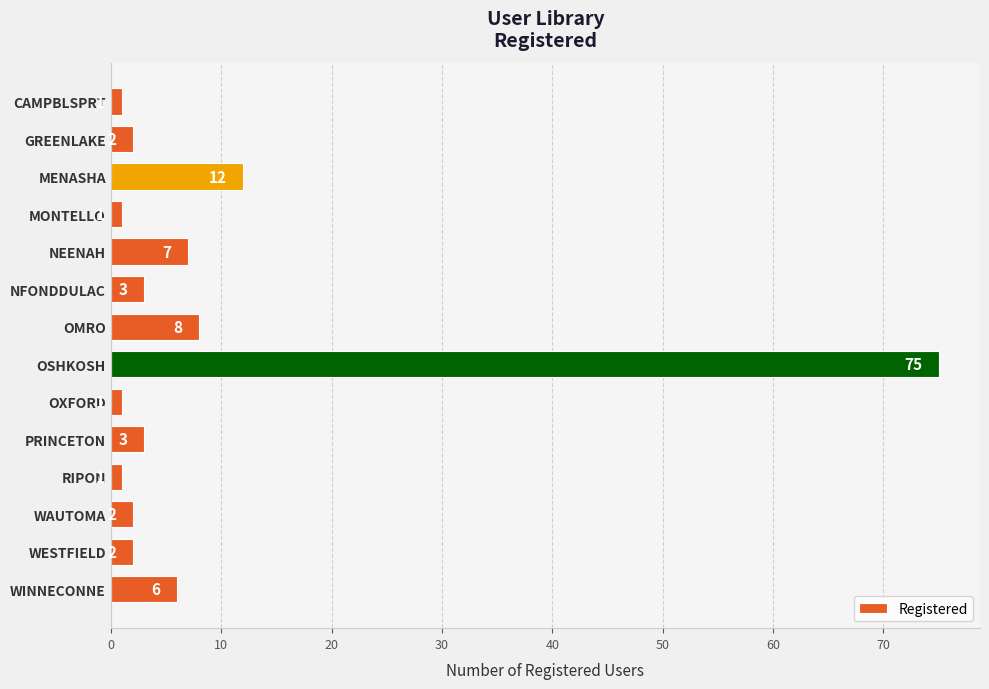

The chart shows a value of 9 at WINNECONNE. True or false?

False